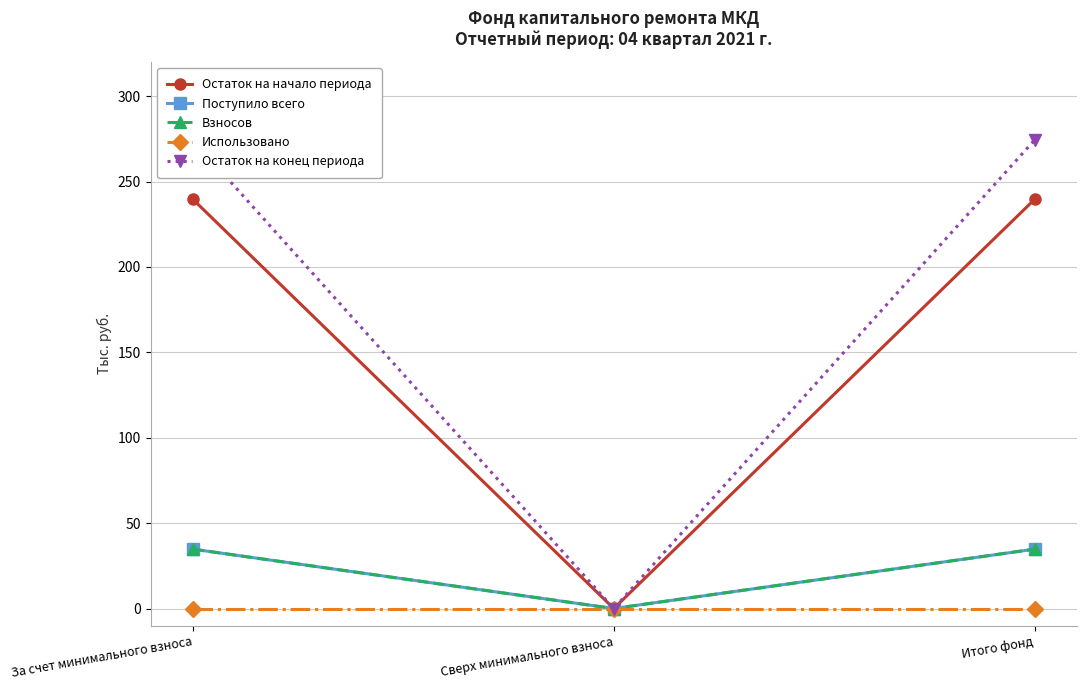

Where is Использовано nearest to the value 0?

За счет минимального взноса